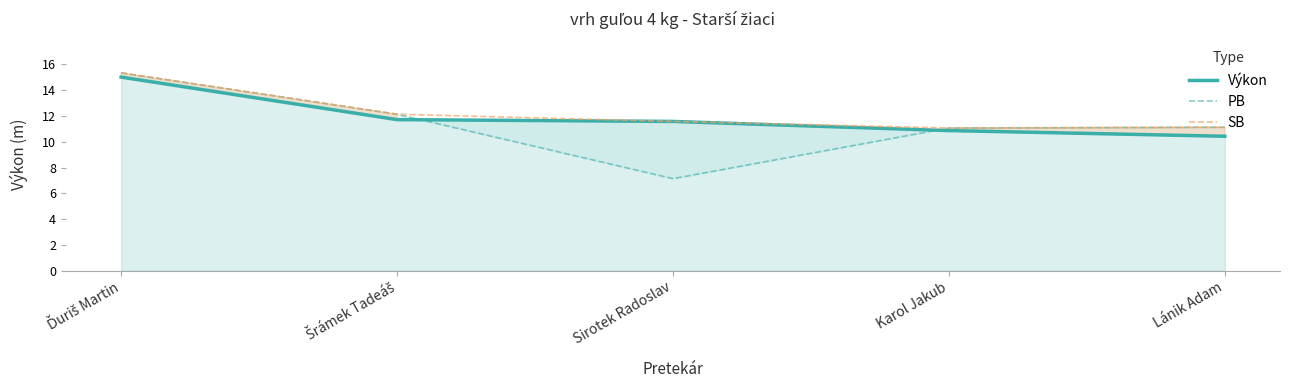

Which series has the largest range (max minus min)?

PB